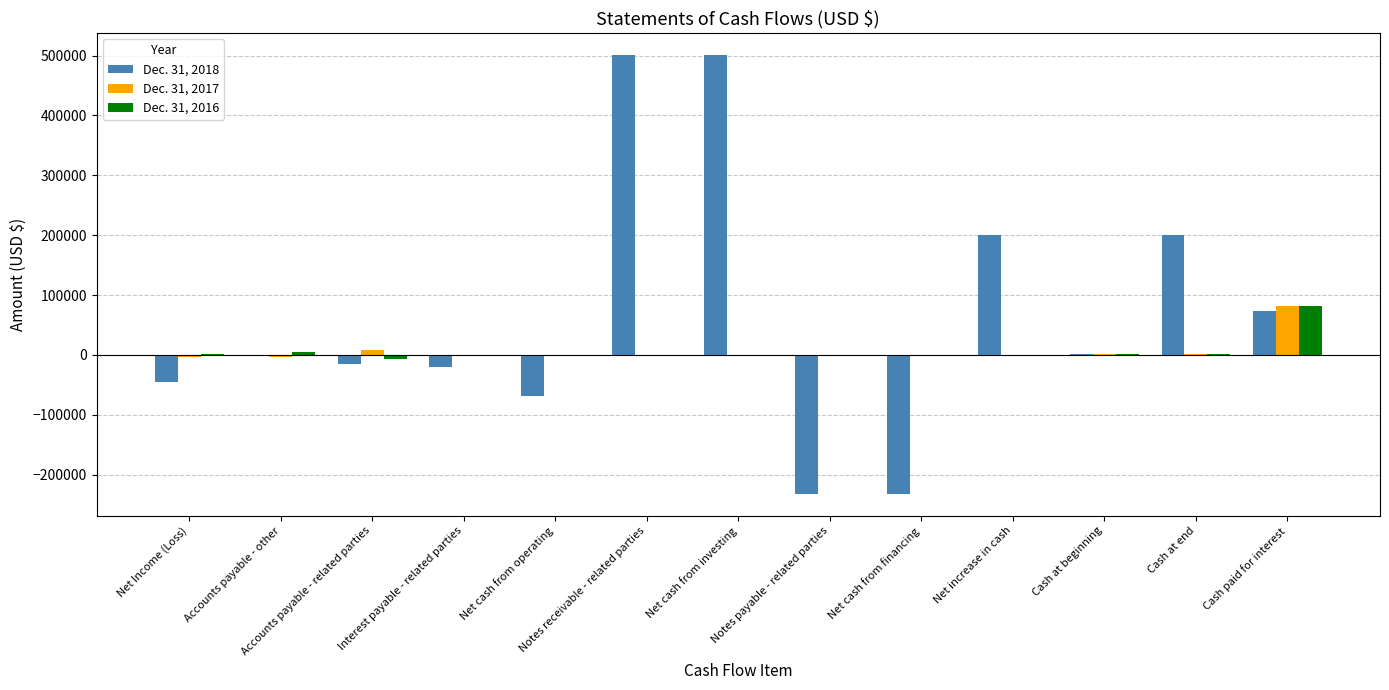

Which series has the largest range (max minus min)?

Dec. 31, 2018